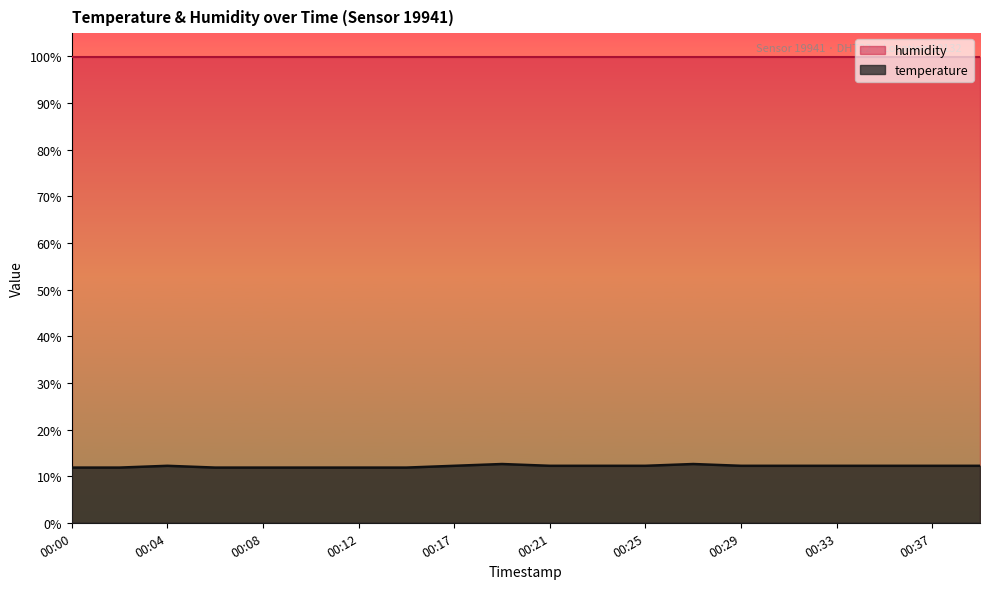

Is it true that the value at 00:35 is 17.8?

False